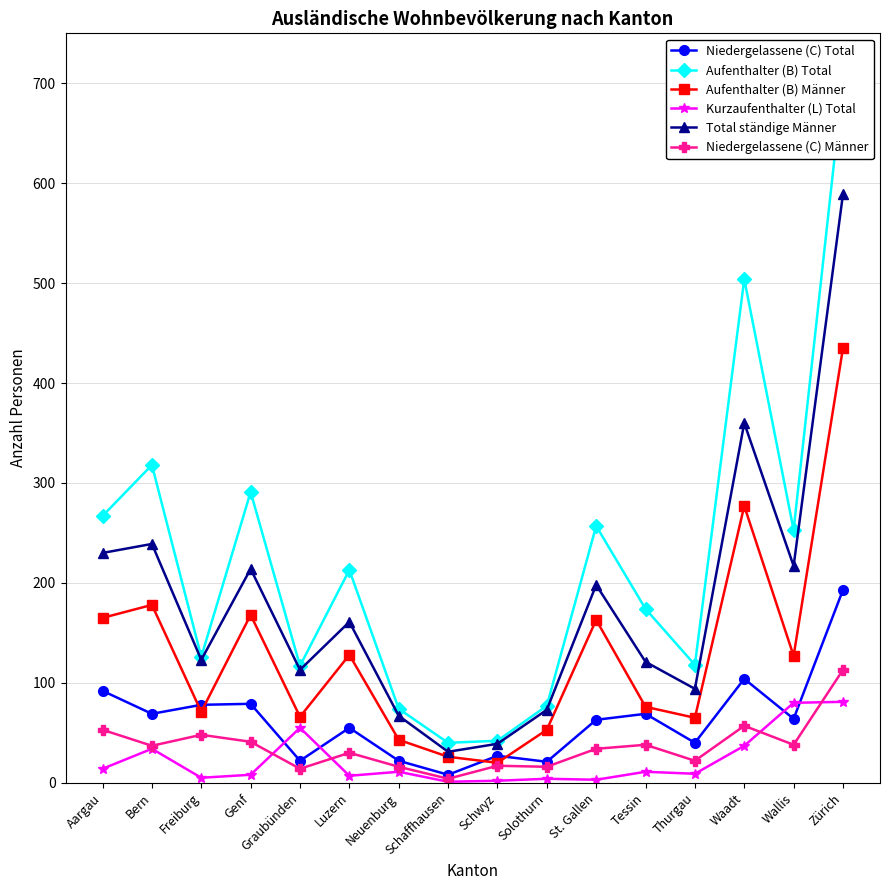

What is the greatest value displayed?

702